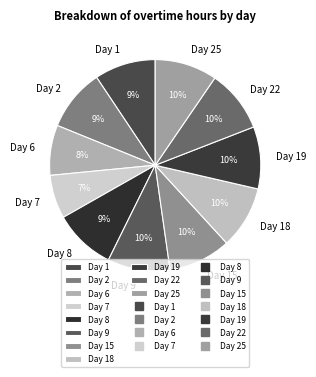

The Day 2 slice represents 1% of the pie. True or false?

False